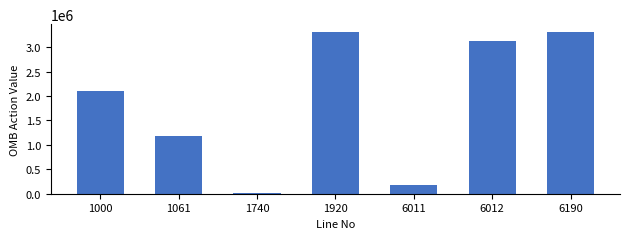

Reading left to right, list all the values displayed in this chart.

2104324	1180000	20000	3304324	173509	3130815	3304324